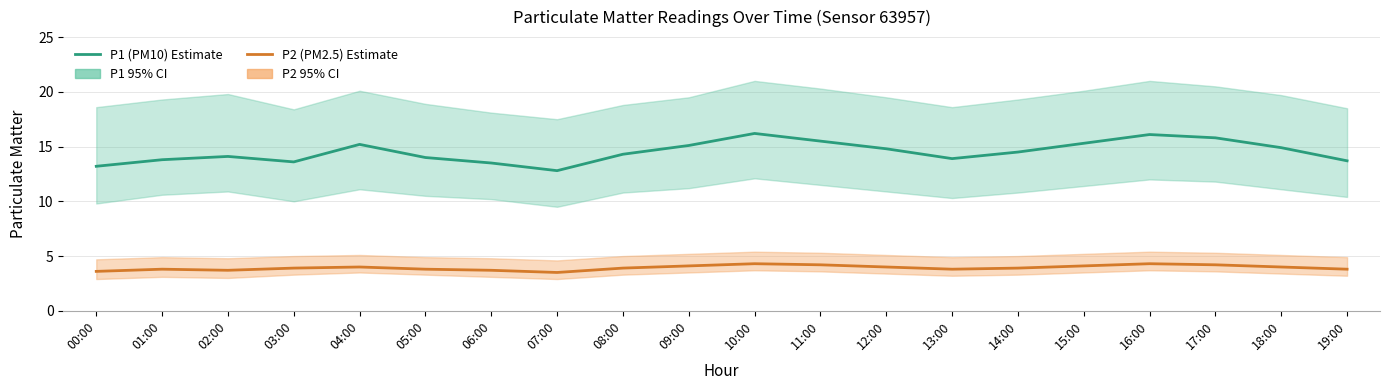

Rank the series at 11:00 from lowest to highest value.

P2 (PM2.5), P1 (PM10)